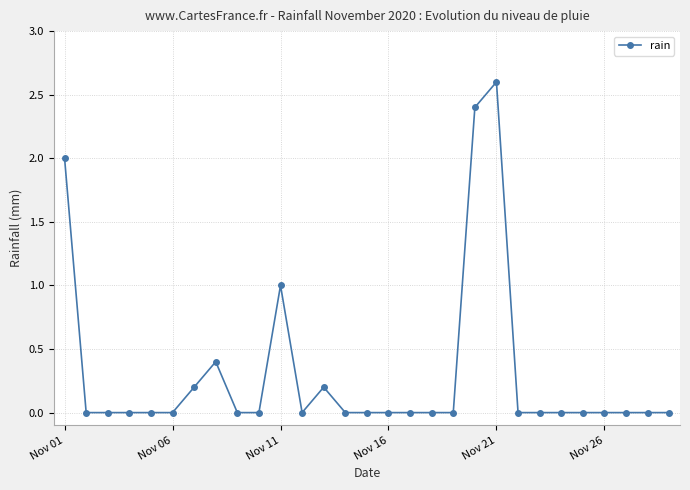

What is the greatest value displayed?

2.6